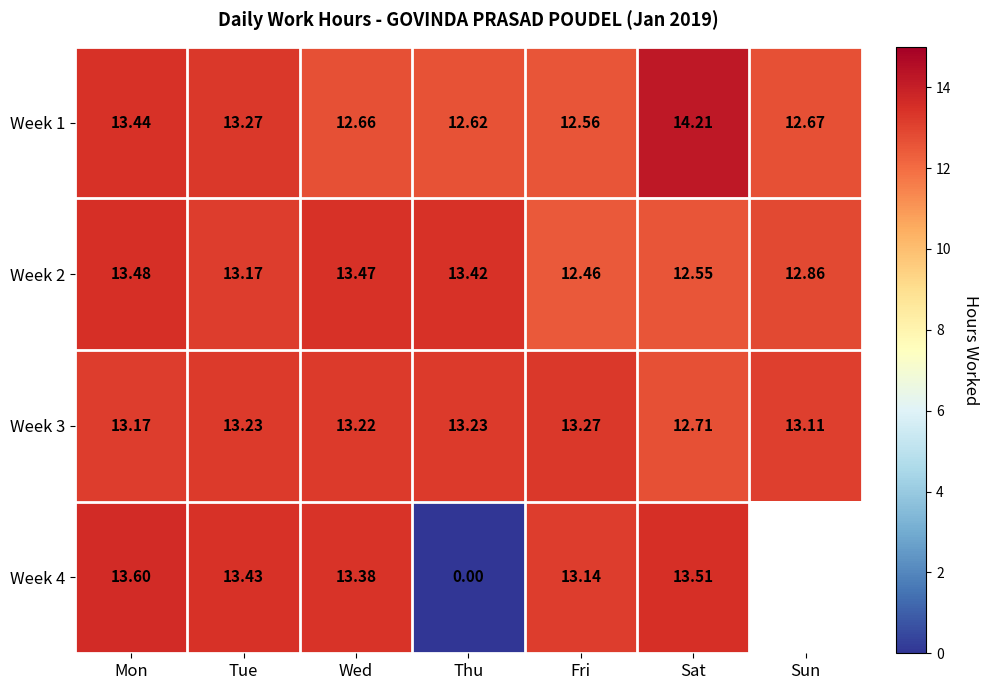

The value of Week 1 at Thu is 12.6. True or false?

True